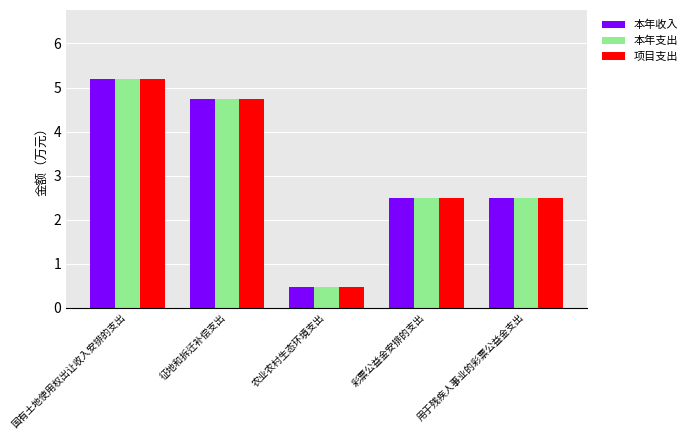

How many bars are there in total?

15